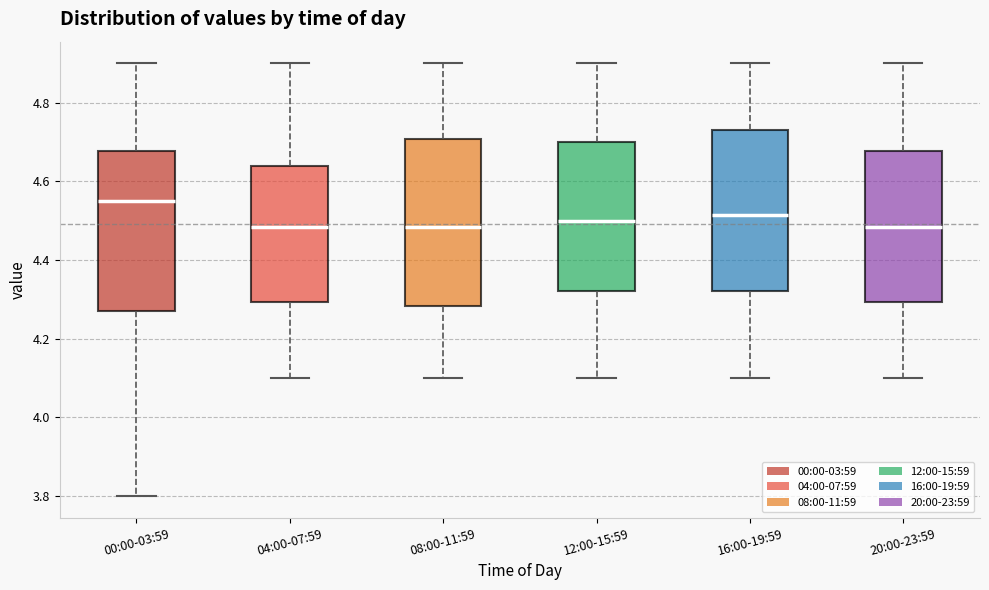

Reading left to right, read every box against the y-axis: the position of its median line, the range the box covers, and the ends of its whiskers. The values are not printed on the chart, so give them approximately, as read against the axis.

00:00-03:59: median 4.56, box 4.28 to 4.68, whiskers 3.80 to 4.90
04:00-07:59: median 4.48, box 4.30 to 4.64, whiskers 4.10 to 4.90
08:00-11:59: median 4.48, box 4.28 to 4.70, whiskers 4.10 to 4.90
12:00-15:59: median 4.50, box 4.32 to 4.70, whiskers 4.10 to 4.90
16:00-19:59: median 4.52, box 4.32 to 4.74, whiskers 4.10 to 4.90
20:00-23:59: median 4.48, box 4.30 to 4.68, whiskers 4.10 to 4.90